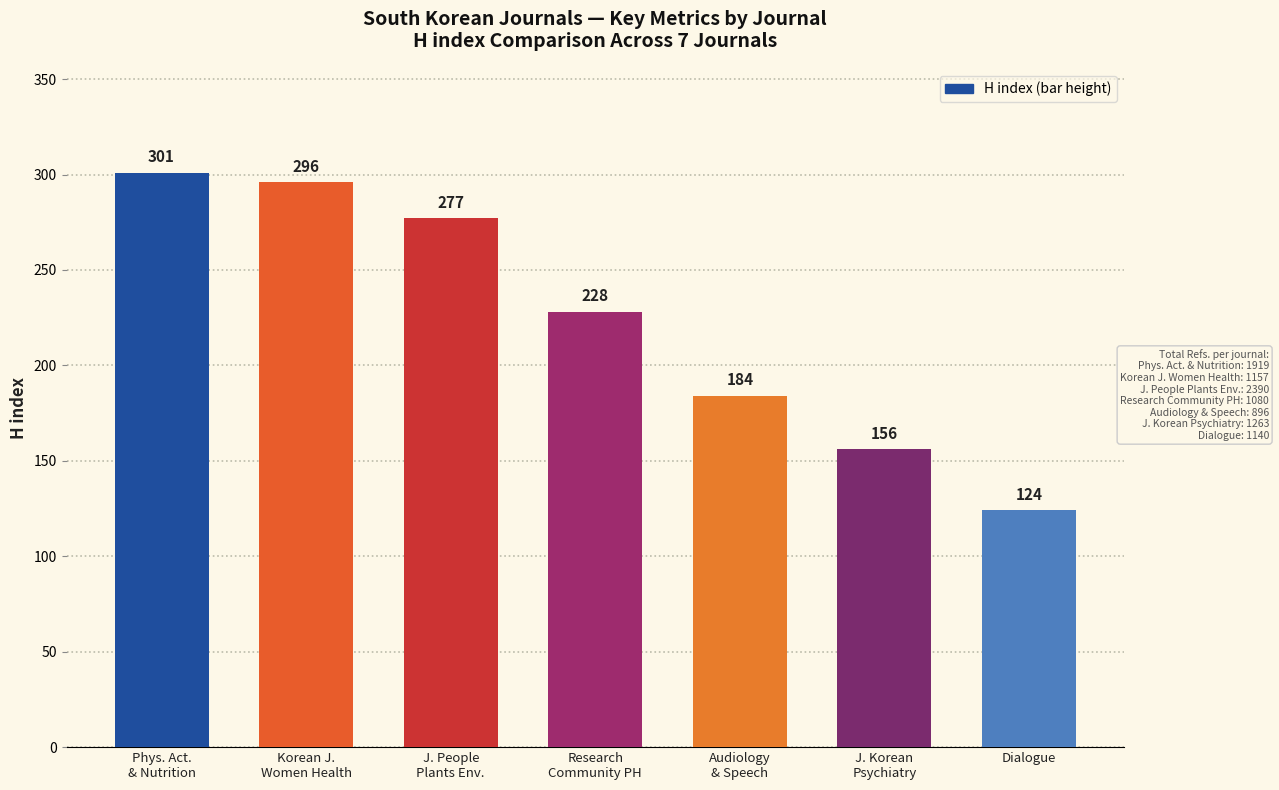

Rank the categories by value from lowest to highest.

Dialogue, J. Korean
Psychiatry, Audiology
& Speech, Research
Community PH, J. People
Plants Env., Korean J.
Women Health, Phys. Act.
& Nutrition